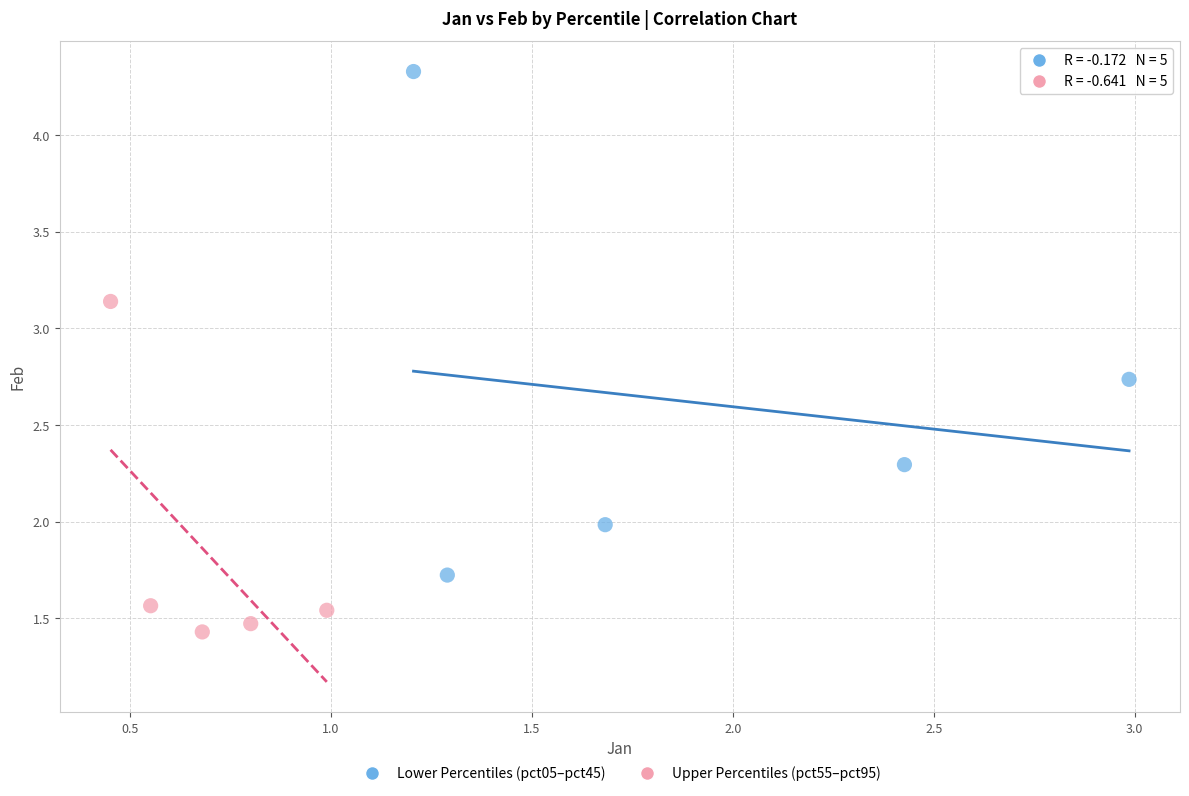

Which series contains the lowest Y value?

Upper Percentiles (pct55–pct95)